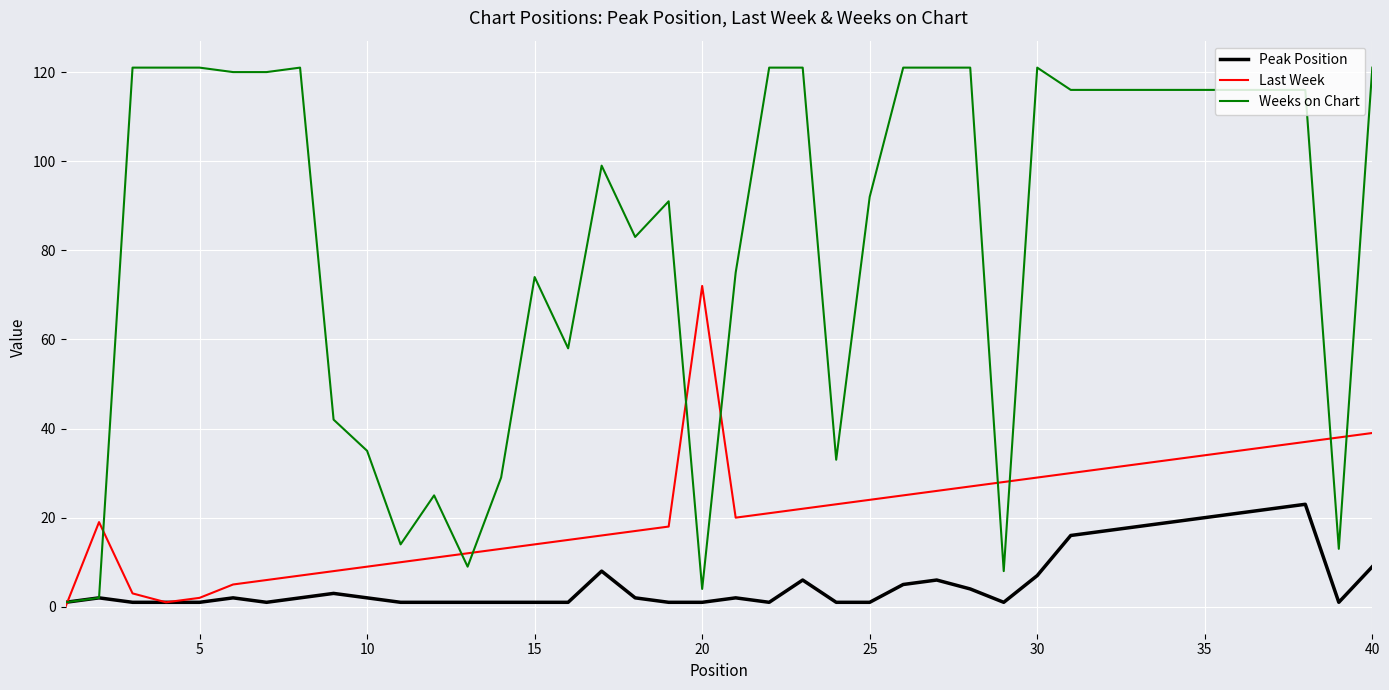

Which series has the widest spread of values?

Weeks on Chart